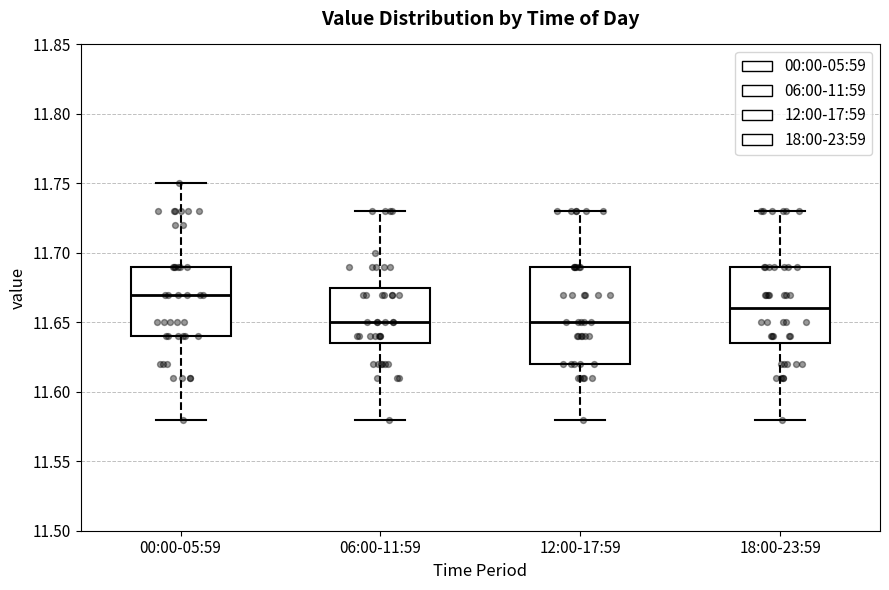

Reading left to right, read every box against the y-axis: the position of its median line, the range the box covers, and the ends of its whiskers. The values are not printed on the chart, so give them approximately, as read against the axis.

00:00-05:59: median 11.670, box 11.640 to 11.690, whiskers 11.580 to 11.750
06:00-11:59: median 11.650, box 11.635 to 11.675, whiskers 11.580 to 11.730
12:00-17:59: median 11.650, box 11.620 to 11.690, whiskers 11.580 to 11.730
18:00-23:59: median 11.660, box 11.635 to 11.690, whiskers 11.580 to 11.730